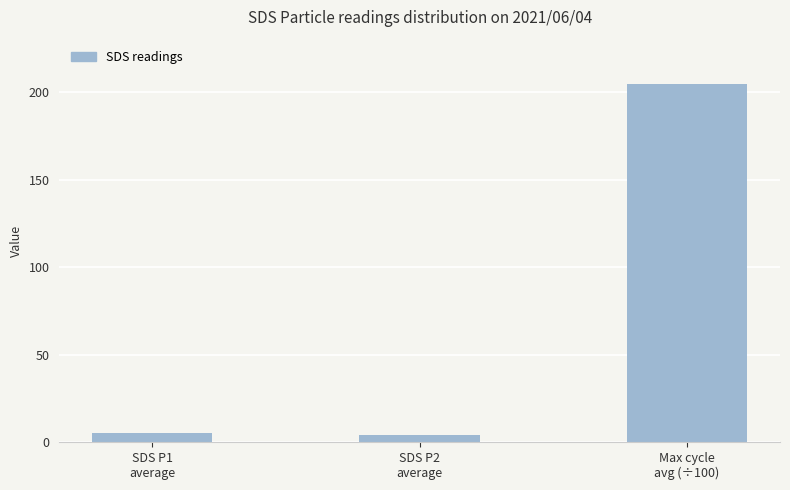

What is the maximum value shown in the chart?

204.8